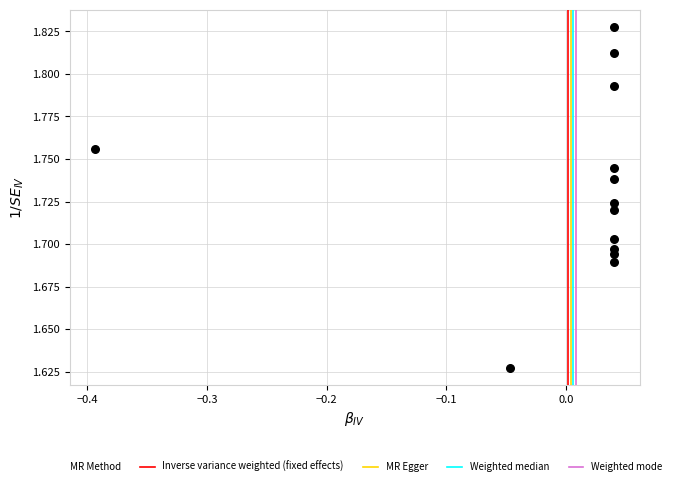

What is the range of X values (max minus min)?

0.4